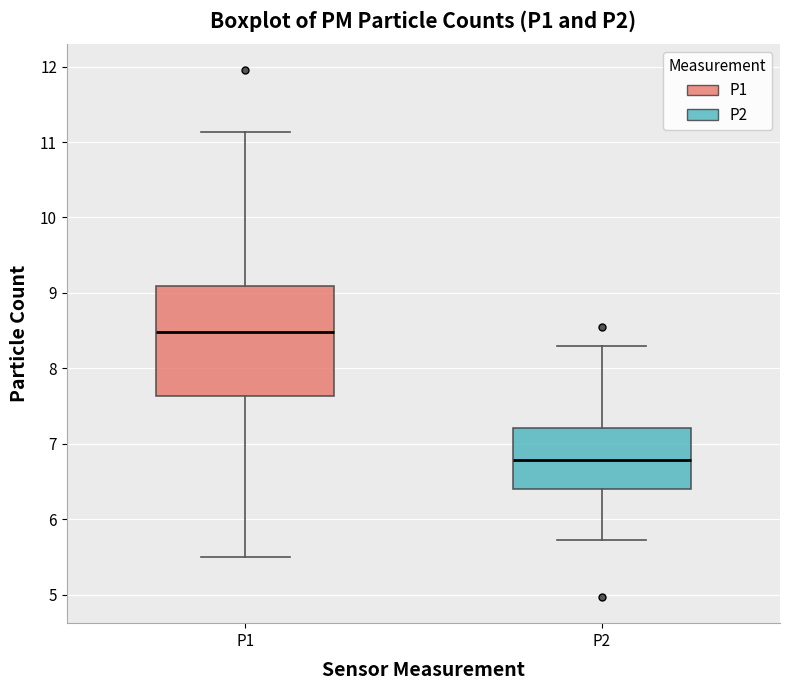

Which box is the tallest, from its lower edge to its upper edge?

P1